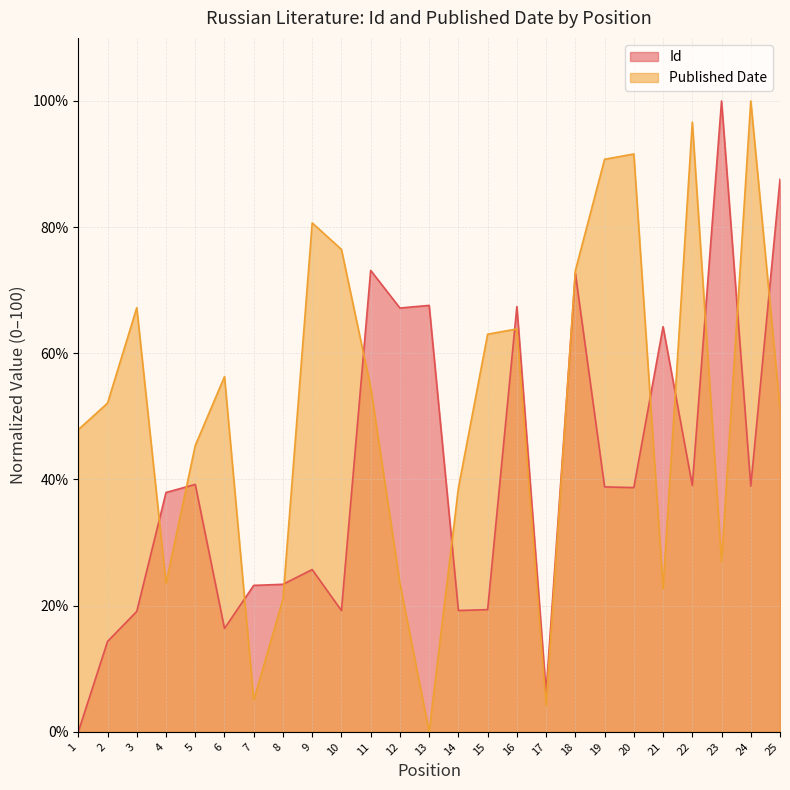

Between which two adjacent categories do Id and Published Date first intersect?

3 and 4